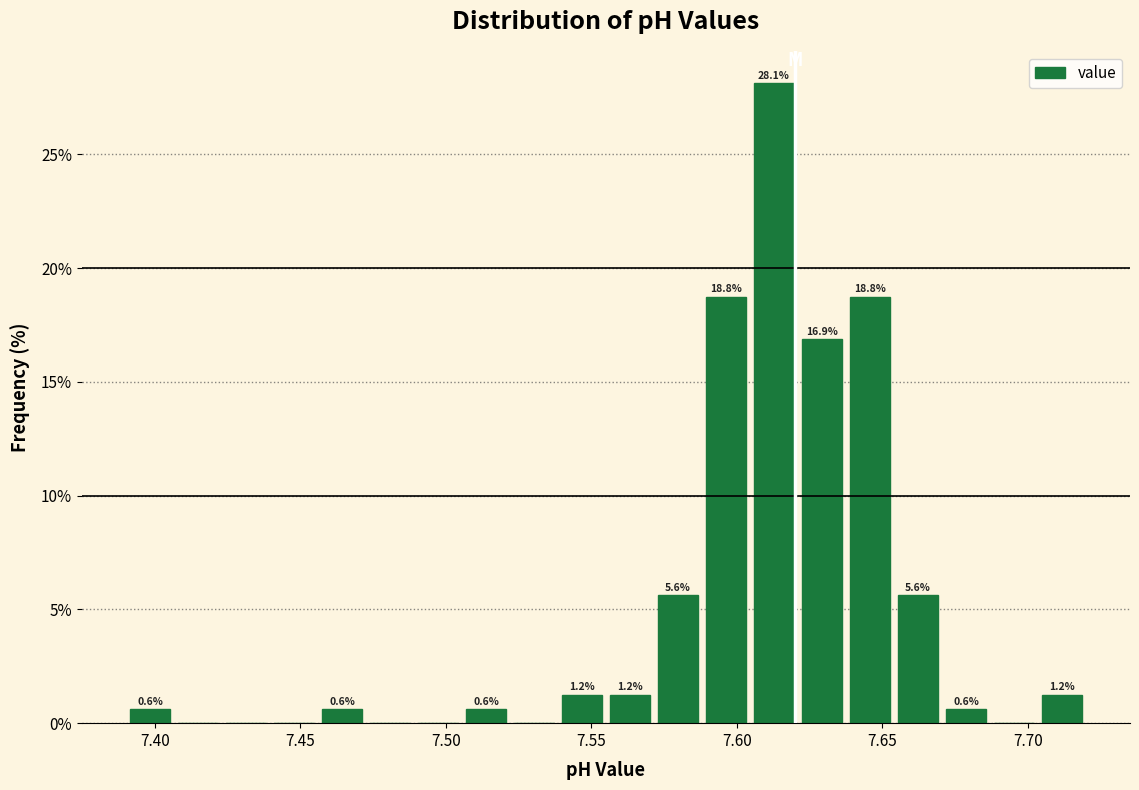

Read against the x-axis, roughly where is the centre of the tallest bar?

7.615